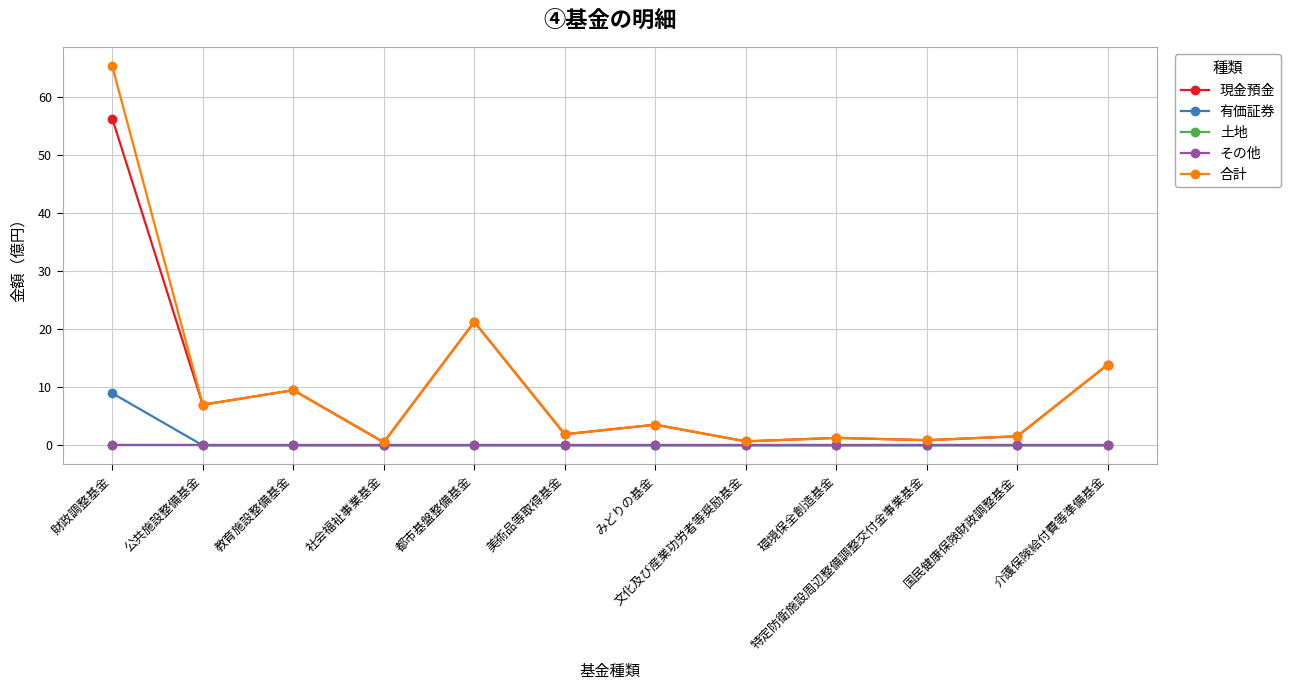

Reading left to right, transcribe all the data shown in this chart.

現金預金: 56.3	7.0	9.5	0.5	21.3	1.9	3.6	0.7	1.3	0.9	1.6	13.9
有価証券: 9.0	0.0	0.0	0.0	0.0	0.0	0.0	0.0	0.0	0.0	0.0	0.0
土地: 0.0	0.0	0.0	0.0	0.0	0.0	0.0	0.0	0.0	0.0	0.0	0.0
その他: 0.0	0.0	0.0	0.0	0.0	0.0	0.0	0.0	0.0	0.0	0.0	0.0
合計: 65.3	7.0	9.5	0.5	21.3	1.9	3.6	0.7	1.3	0.9	1.6	13.9